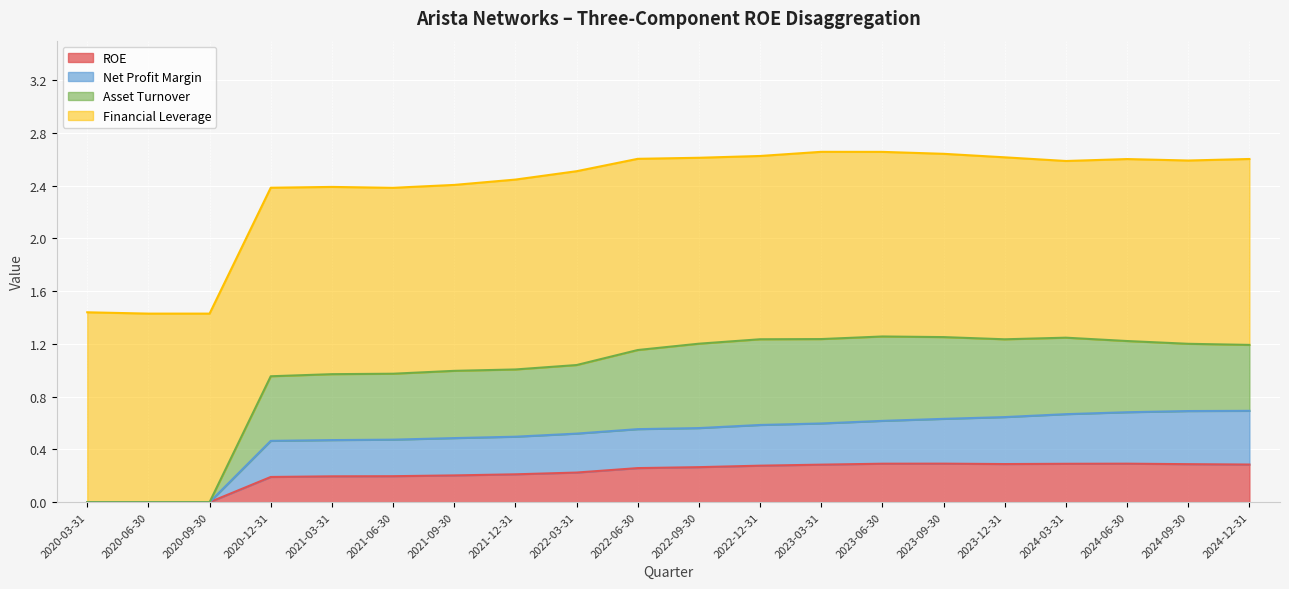

Which series has the widest spread of values?

Asset Turnover